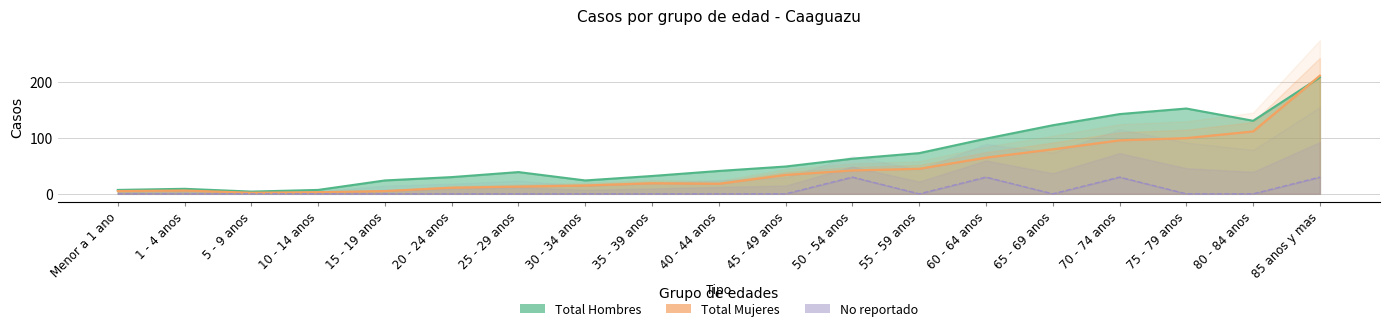

Reading left to right, what are all the values shown in this chart?

Total Hombres: Menor a 1 ano=7	1 - 4 anos=9	5 - 9 anos=4	10 - 14 anos=7	15 - 19 anos=24	20 - 24 anos=30	25 - 29 anos=39	30 - 34 anos=24	35 - 39 anos=32	40 - 44 anos=41	45 - 49 anos=49	50 - 54 anos=63	55 - 59 anos=73	60 - 64 anos=99	65 - 69 anos=123	70 - 74 anos=143	75 - 79 anos=153	80 - 84 anos=131	85 anos y mas=209
Total Mujeres: Menor a 1 ano=5	1 - 4 anos=6	5 - 9 anos=2	10 - 14 anos=3	15 - 19 anos=5	20 - 24 anos=11	25 - 29 anos=13	30 - 34 anos=15	35 - 39 anos=19	40 - 44 anos=18	45 - 49 anos=34	50 - 54 anos=42	55 - 59 anos=45	60 - 64 anos=65	65 - 69 anos=80	70 - 74 anos=96	75 - 79 anos=100	80 - 84 anos=112	85 anos y mas=212
No reportado: Menor a 1 ano=0	1 - 4 anos=0	5 - 9 anos=0	10 - 14 anos=0	15 - 19 anos=0	20 - 24 anos=0	25 - 29 anos=0	30 - 34 anos=0	35 - 39 anos=0	40 - 44 anos=0	45 - 49 anos=0	50 - 54 anos=30	55 - 59 anos=0	60 - 64 anos=30	65 - 69 anos=0	70 - 74 anos=30	75 - 79 anos=0	80 - 84 anos=0	85 anos y mas=30